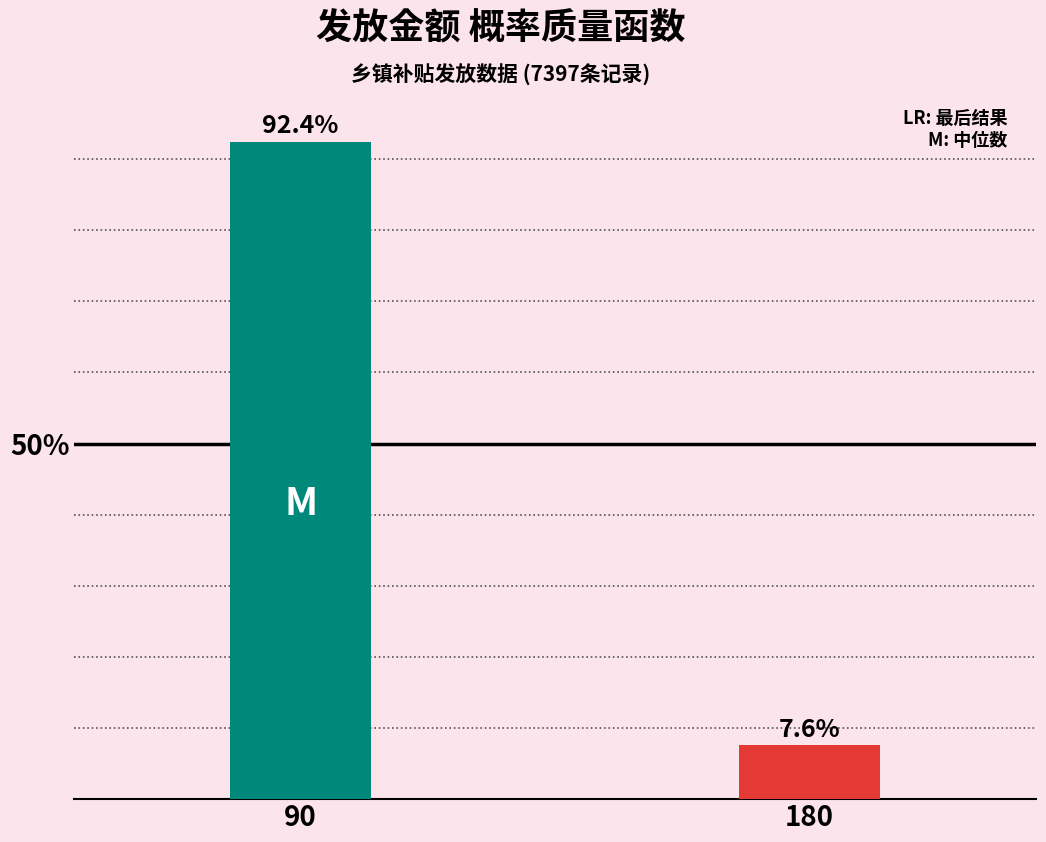

Reading left to right, transcribe all the data shown in this chart.

90=92.4	180=7.6